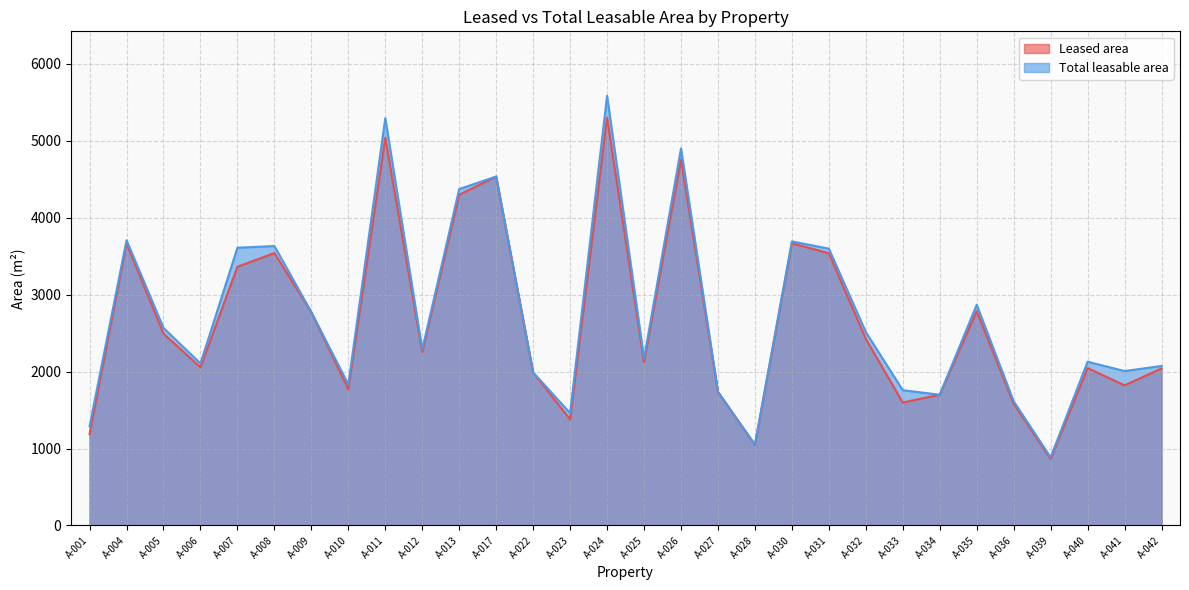

Read the Leased area value at A-033.

1597.5